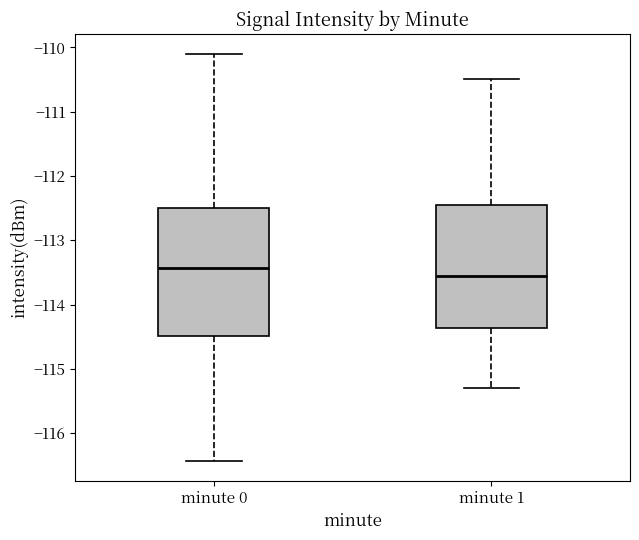

Where is the lower edge of the box for minute 1 on the y-axis? The values are not printed on the chart, so give them approximately, as read against the axis.

-114.4